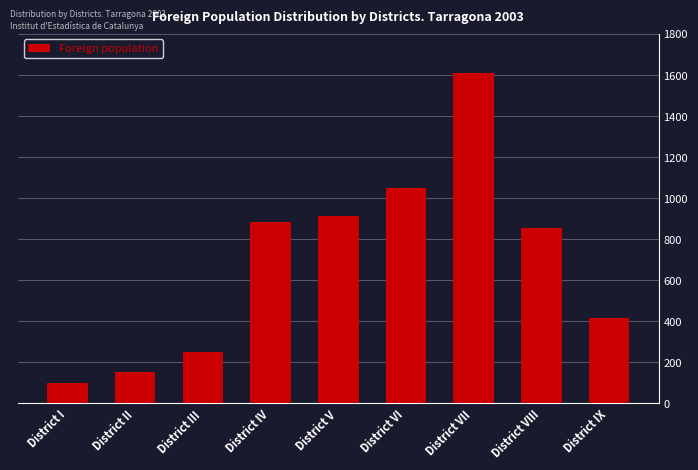

Reading left to right, extract all data points from this chart.

99	153	249	883	911	1048	1609	854	416